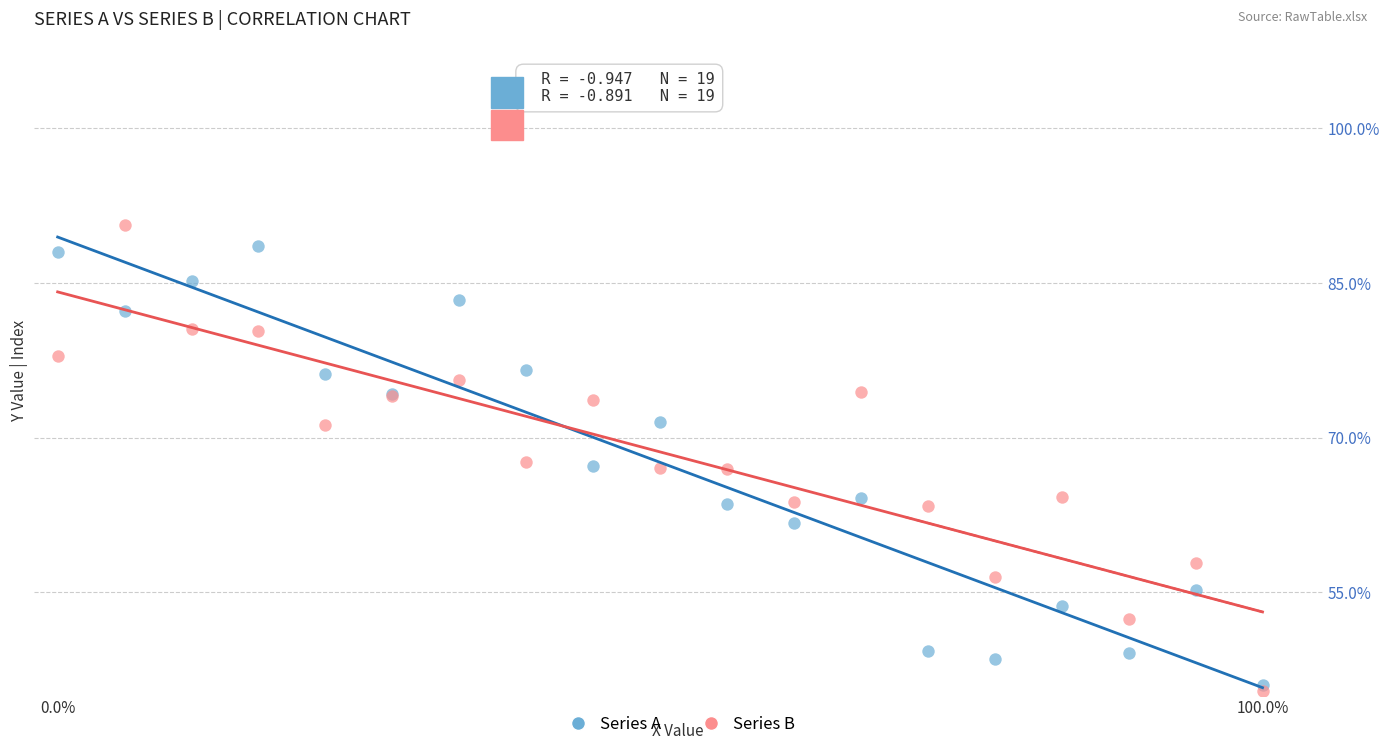

Which series has the widest spread of Y values?

Series B